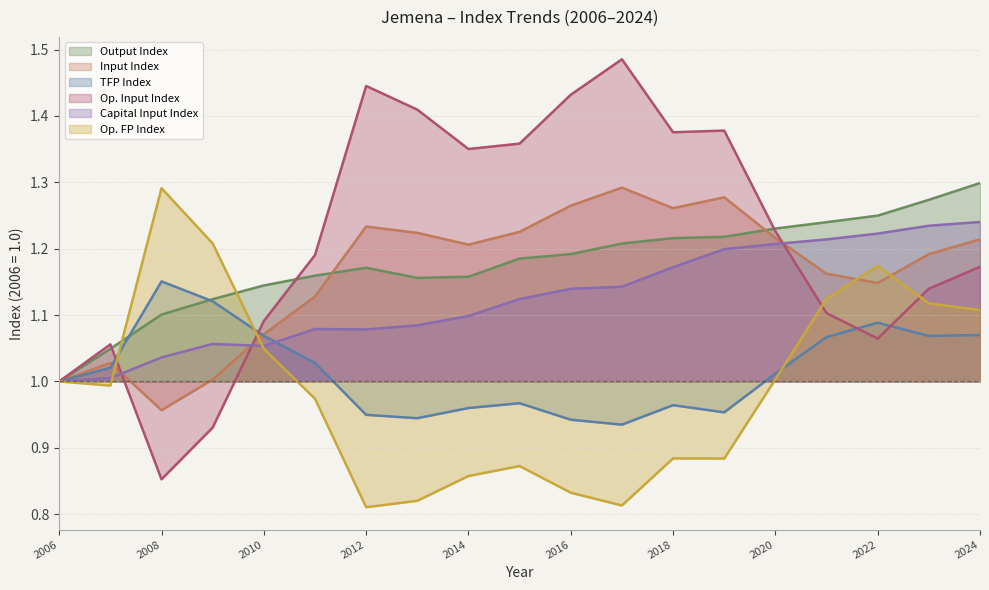

What is the sum of the inx values at 2017 and 2010?

2.4